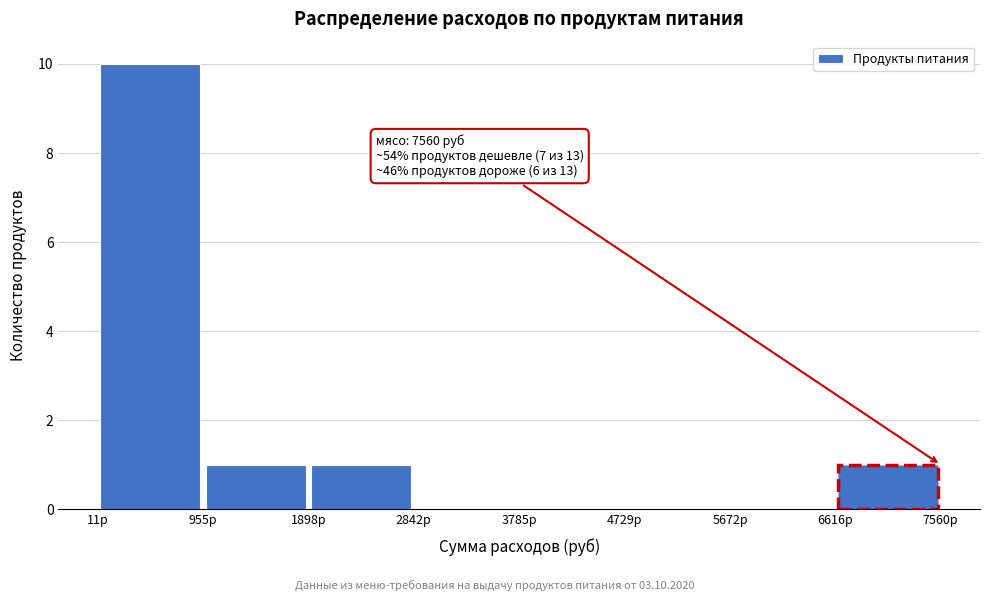

Over which range of the x-axis is the bar tallest?

0 to 1000